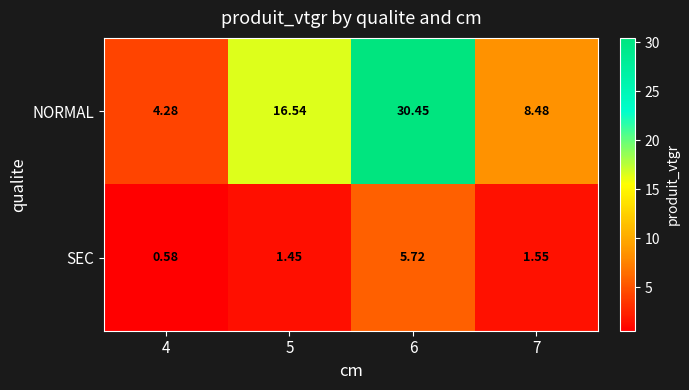

Is the value of NORMAL at 7 greater than the value of SEC at 5?

Yes